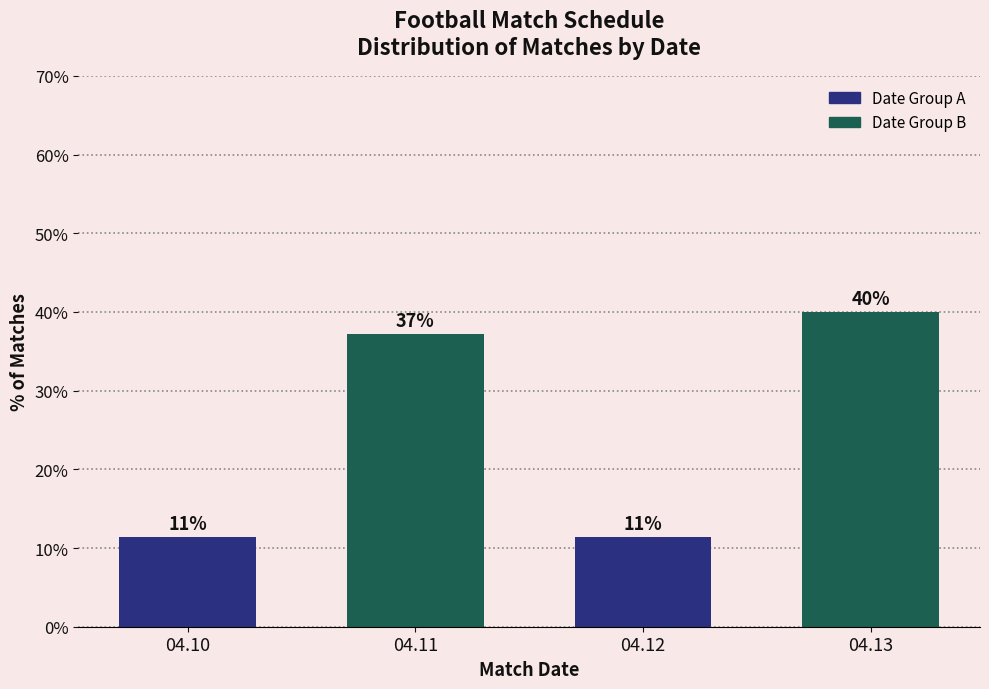

True or false: the data shows 7.9 at 04.12.

False